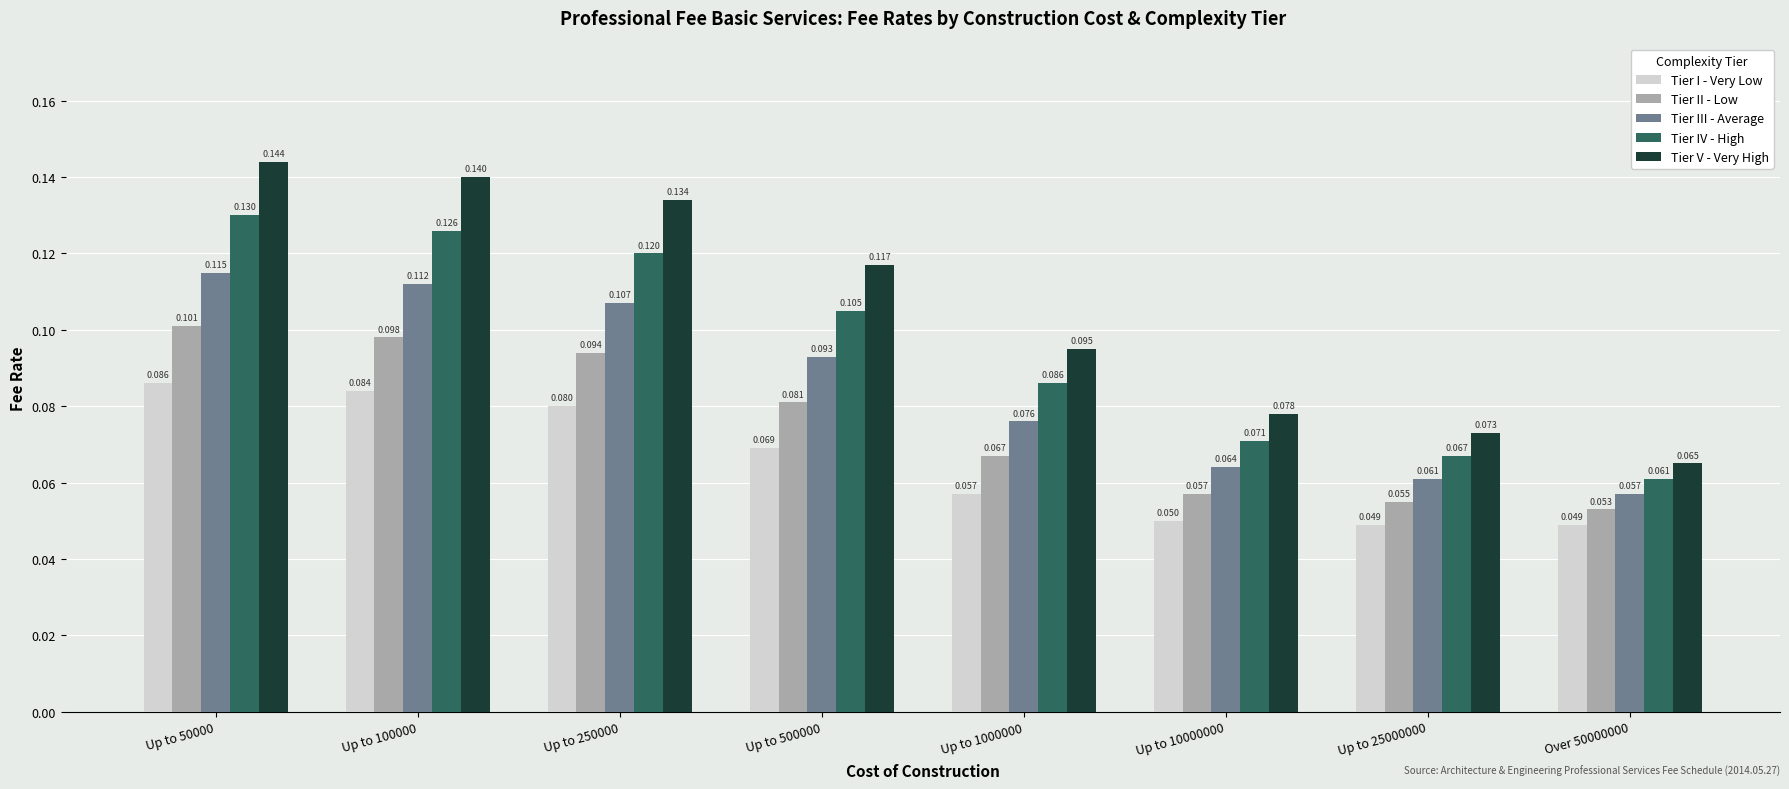

Are the bars grouped side by side (vs. stacked)?

Yes